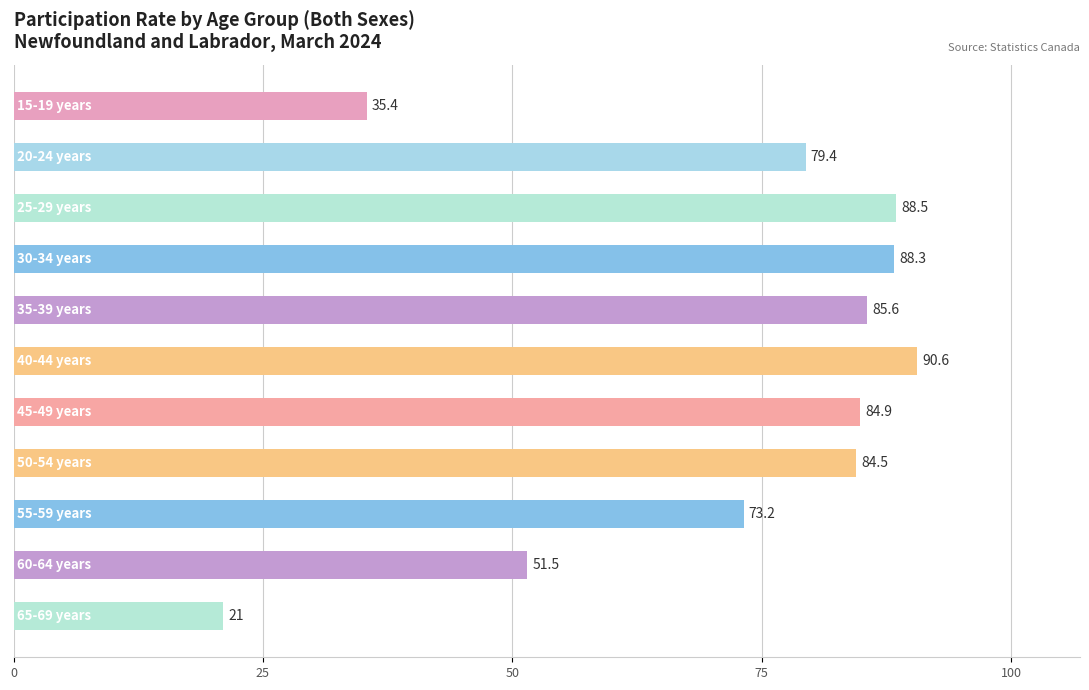

What is the value of the 9th bar from the top?

73.2